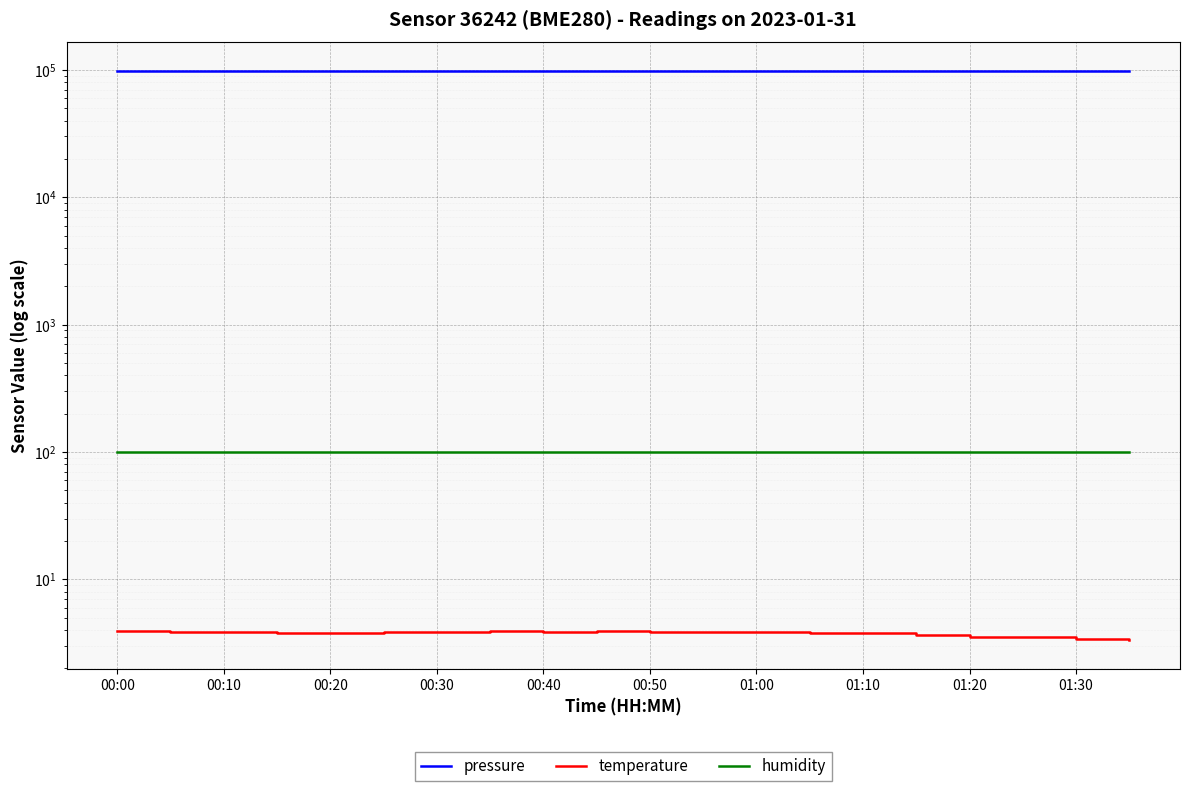

Reading left to right, extract all data points from this chart.

pressure: 98298.8	98290.3	98298.2	98303.7	98303.0	98300.9	98292.1	98292.8	98285.1	98301.6	98303.5	98302.6	98309.7	98297.7	98301.3	98286.2	98291.9	98292.0	98288.2	98282.3
temperature: 3.9	3.9	3.9	3.8	3.8	3.9	3.9	3.9	3.9	3.9	3.9	3.9	3.9	3.8	3.8	3.6	3.5	3.5	3.4	3.3
humidity: 100.0	100.0	100.0	100.0	100.0	100.0	100.0	100.0	100.0	100.0	100.0	100.0	100.0	100.0	100.0	100.0	100.0	100.0	100.0	100.0